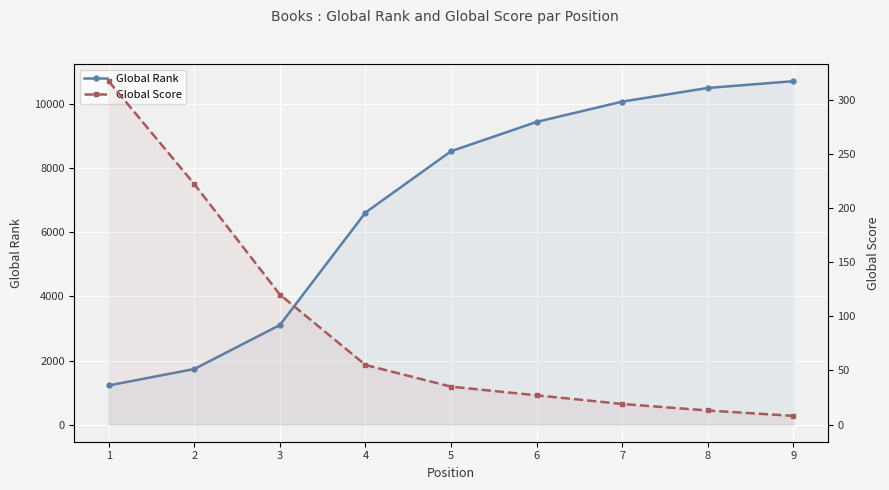

How many lines are shown in the chart?

2